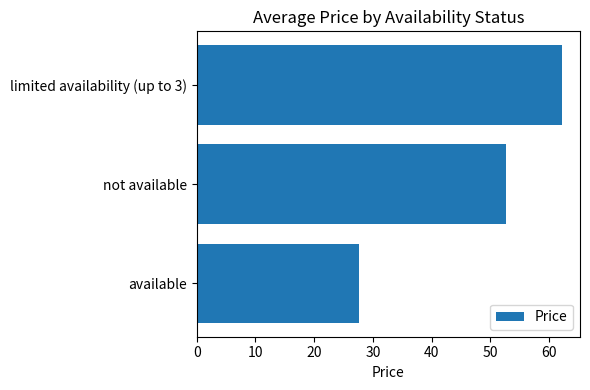

List the labels in order of value, smallest first.

available, not available, limited availability (up to 3)